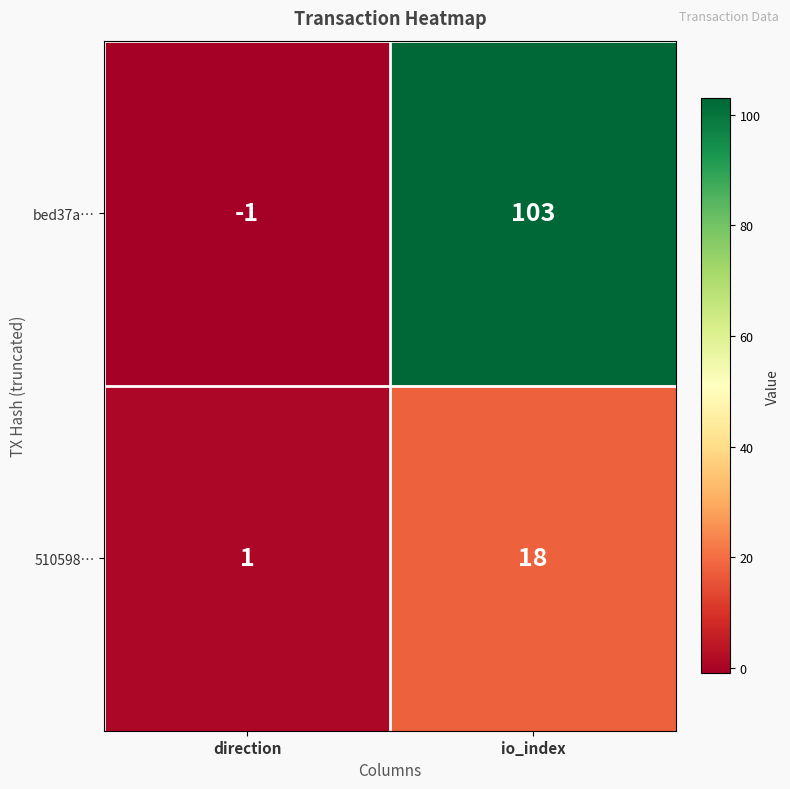

At which category does the chart reach its minimum across all series?

direction